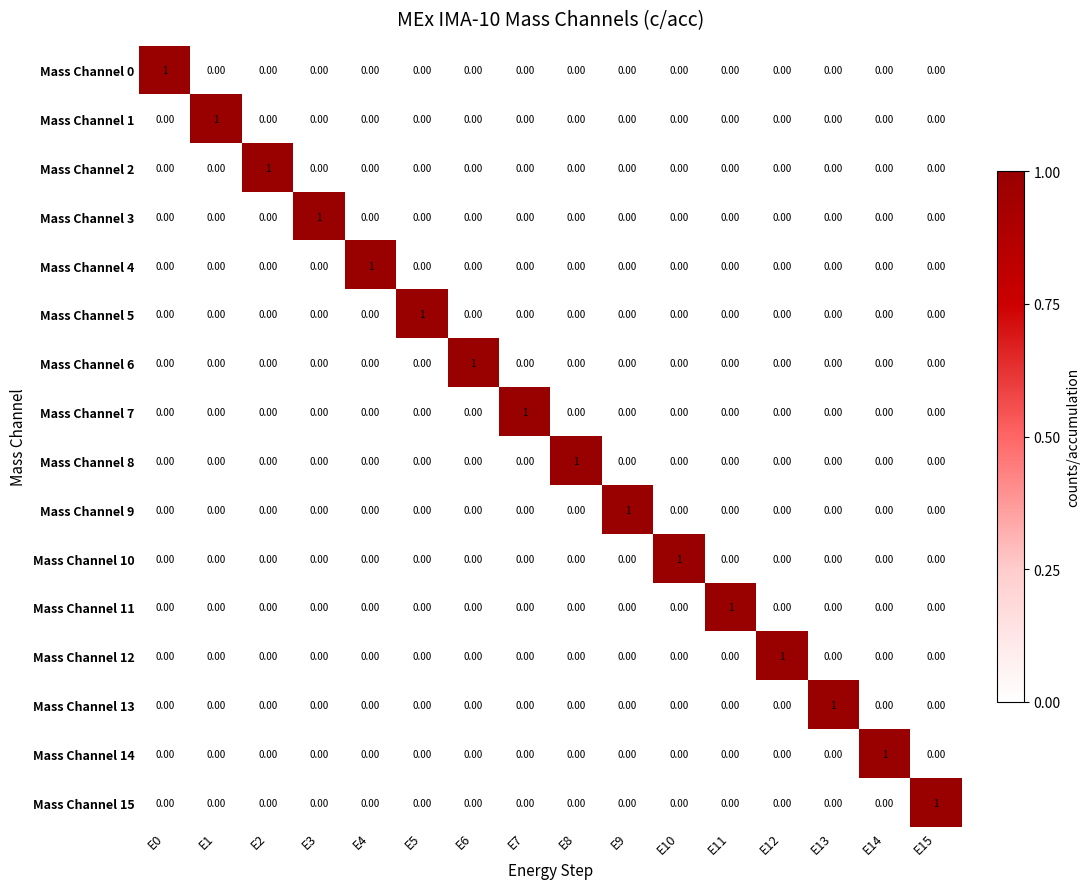

At how many categories does at least one series exceed 0?

16